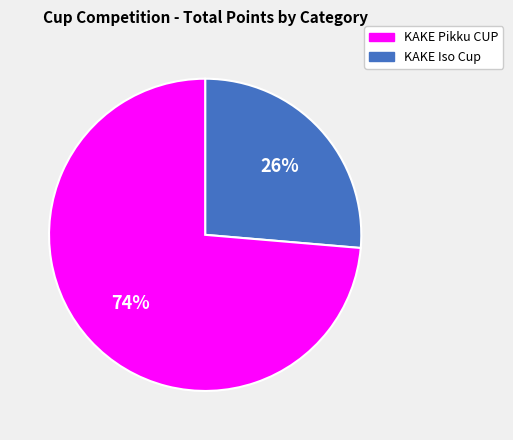

Is there any slice that represents more than half of the pie?

Yes